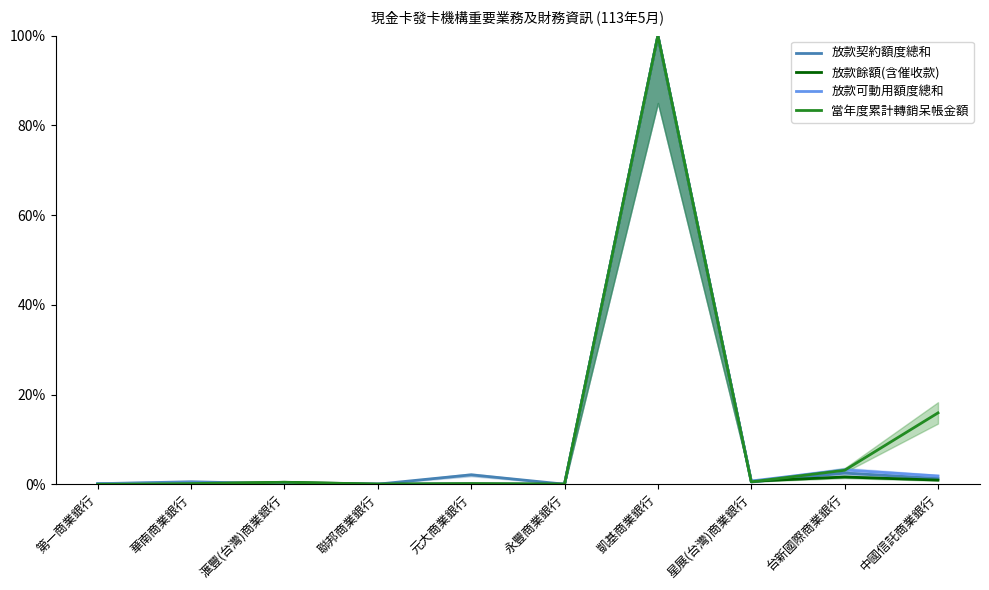

The value of 當年度累計轉銷呆帳金額 at 聯邦商業銀行 is 0.0. True or false?

True